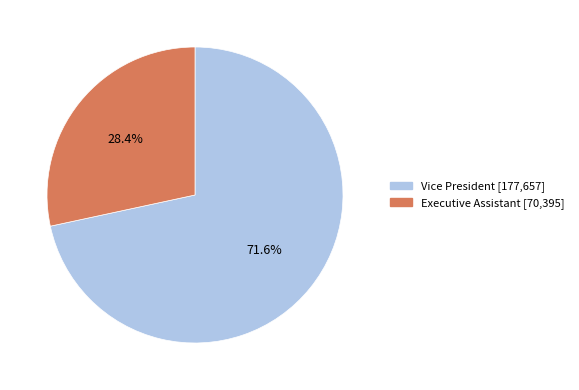

To the nearest percent, what is the difference between the largest and smallest slice percentages?

43%